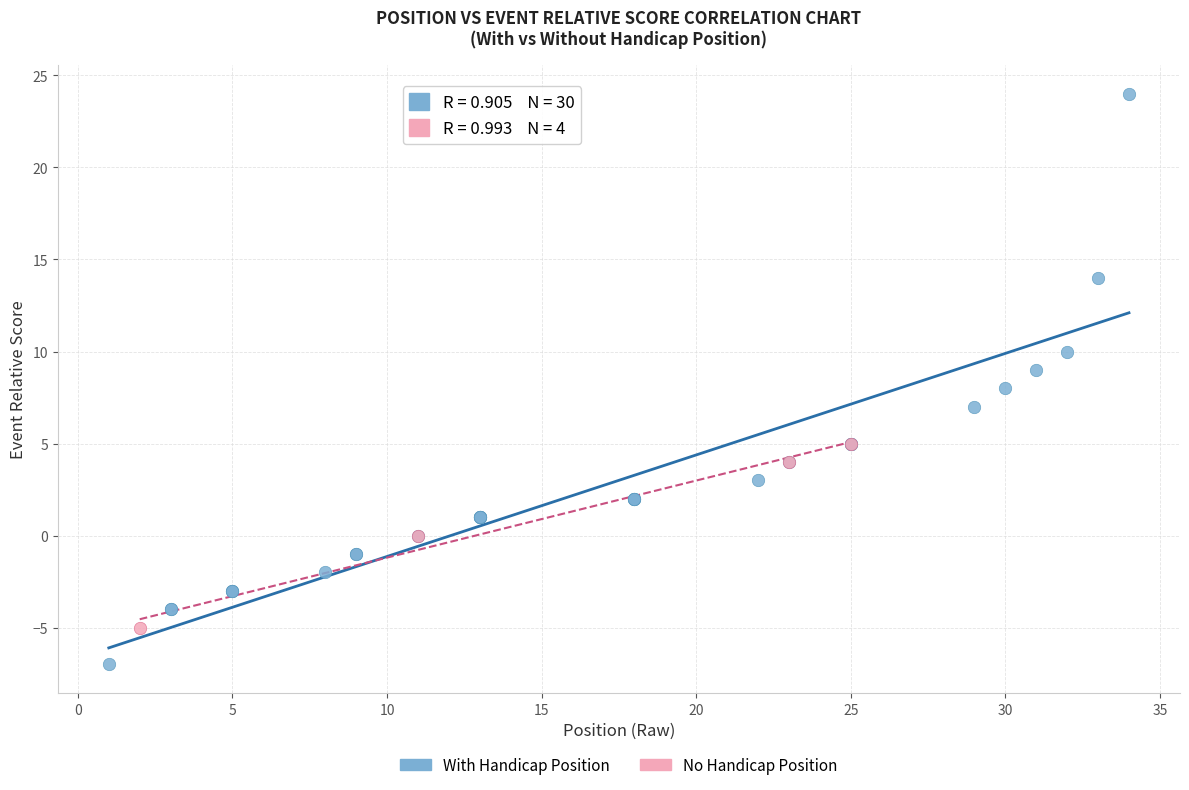

Which series contains the lowest Y value?

With Handicap Position